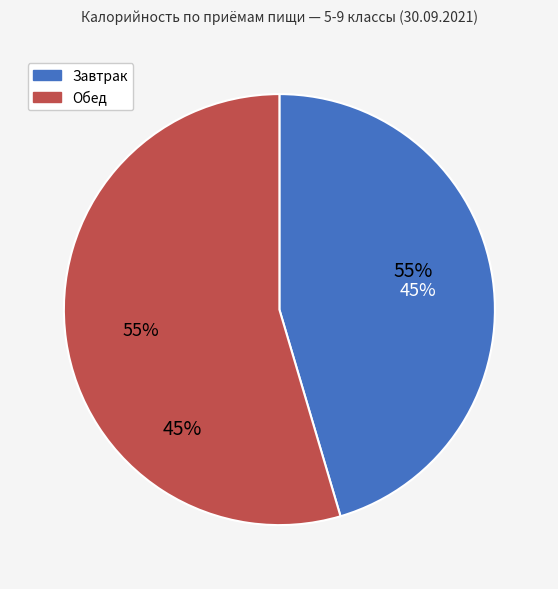

Is чай с сахаром и лимоном the majority of the pie?

No